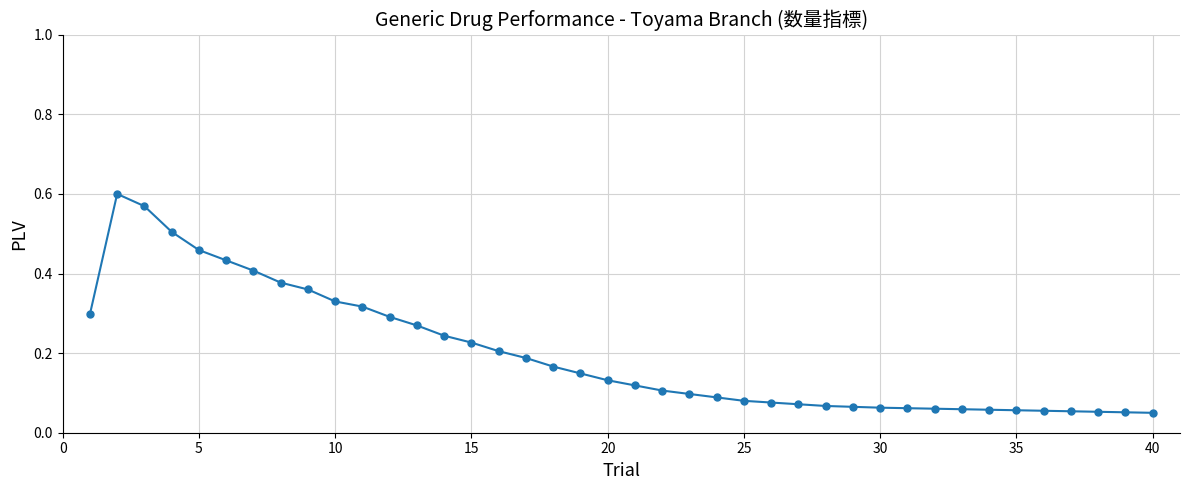

What is the sum of all values?

7.9